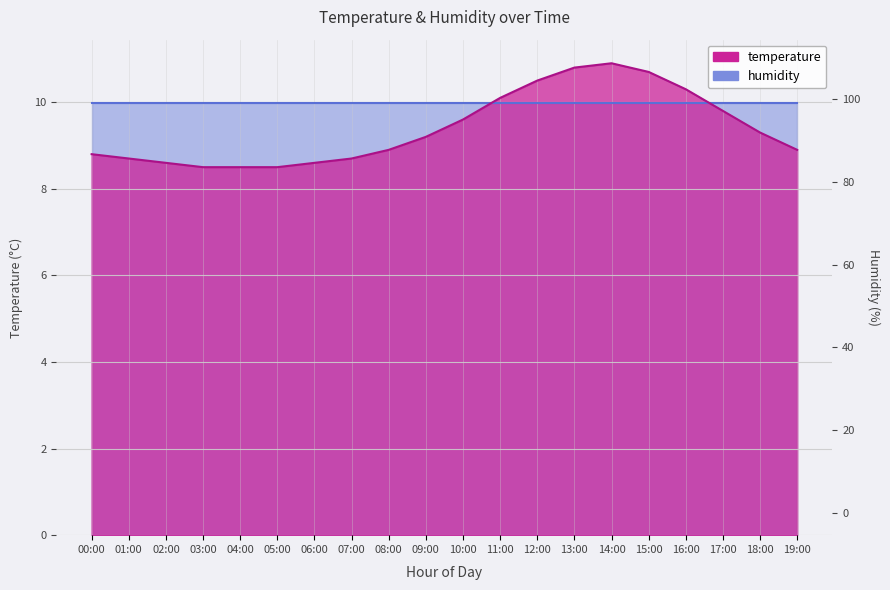

What is the change in value from 13:00 to 16:00?

-0.5